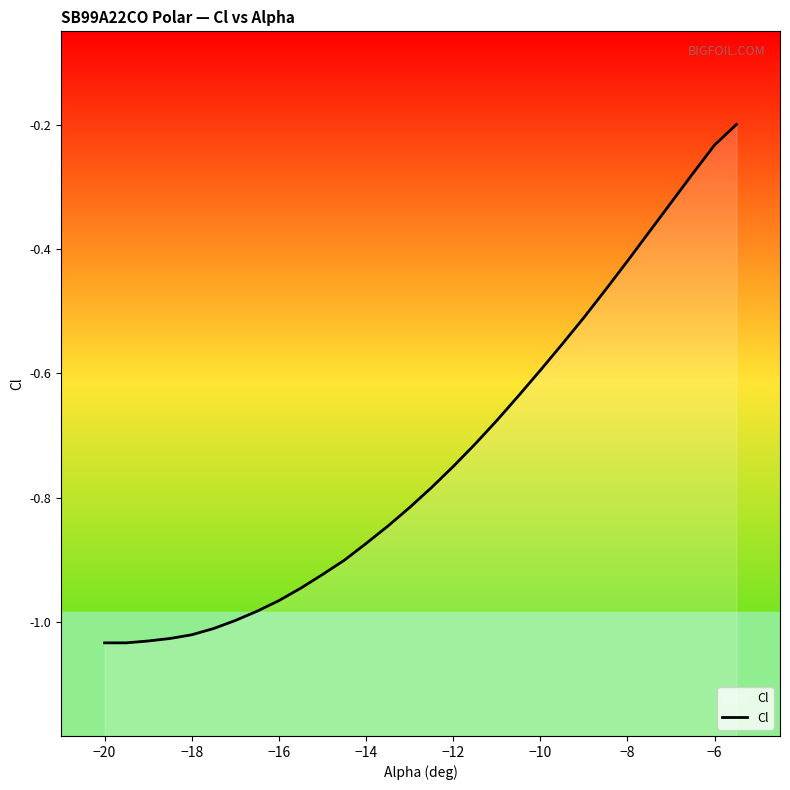

The chart shows a value of -1.2 at −12. True or false?

False